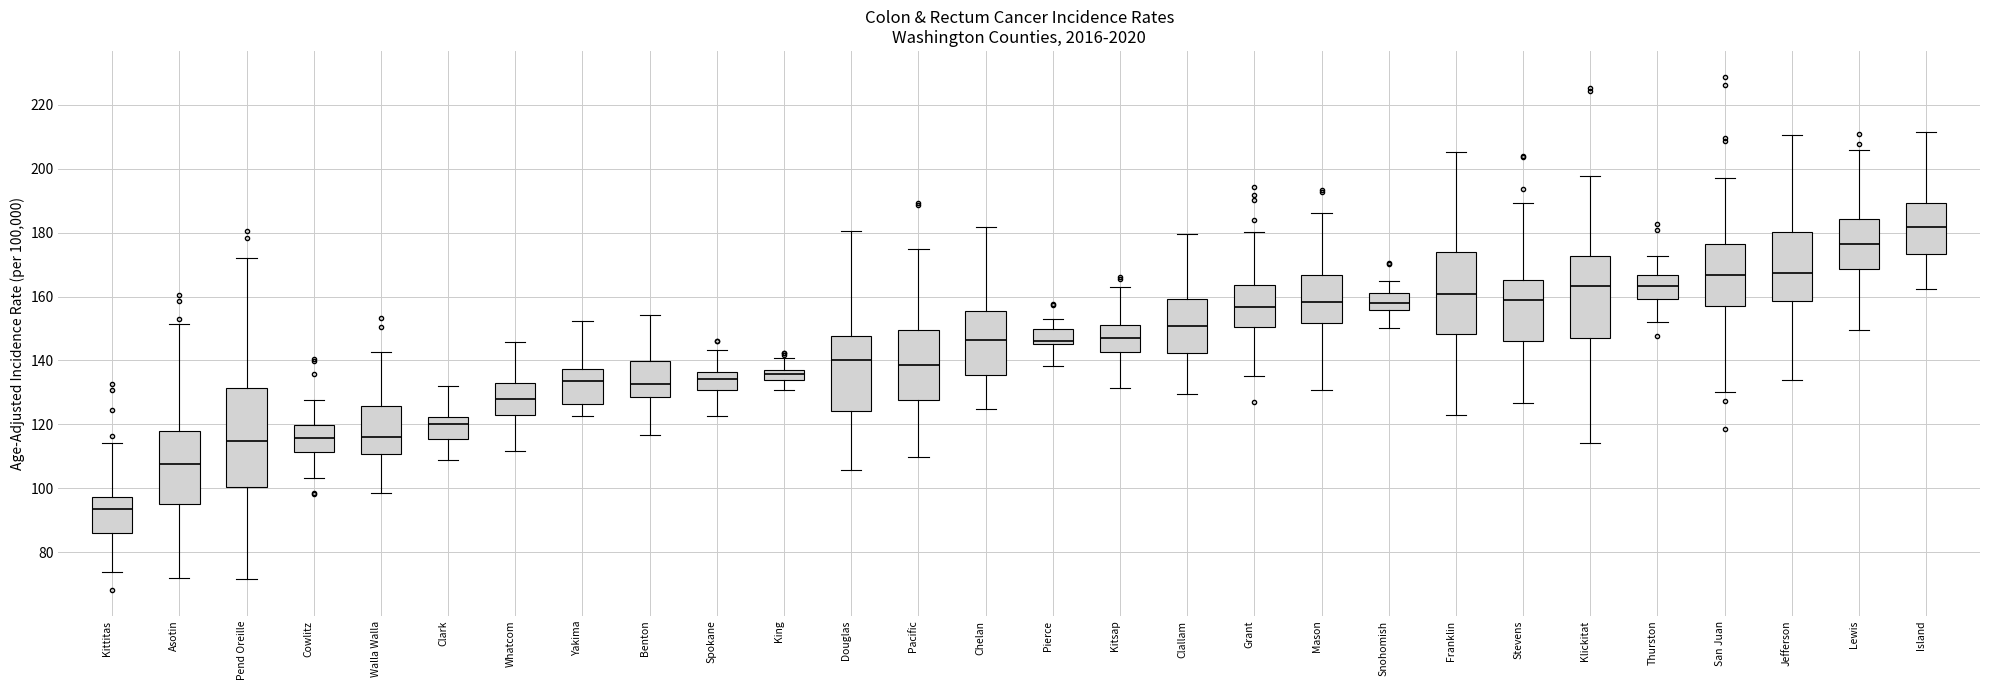

Reading left to right, transcribe this box plot: for each box, give where its median line is, the range the box spans, and where its two whiskers end, as read against the y-axis. The values are not printed on the chart, so give them approximately, as read against the axis.

Kittitas: median 94, box 86 to 98, whiskers 74 to 114
Asotin: median 108, box 96 to 118, whiskers 72 to 152
Pend Oreille: median 114, box 100 to 132, whiskers 72 to 172
Cowlitz: median 116, box 112 to 120, whiskers 104 to 128
Walla Walla: median 116, box 110 to 126, whiskers 98 to 142
Clark: median 120, box 116 to 122, whiskers 110 to 132
Whatcom: median 128, box 122 to 132, whiskers 112 to 146
Yakima: median 134, box 126 to 138, whiskers 122 to 152
Benton: median 132, box 128 to 140, whiskers 116 to 154
Spokane: median 134, box 130 to 136, whiskers 122 to 144
King: median 136 (inside the box), box 134 to 136, whiskers 130 to 140
Douglas: median 140, box 124 to 148, whiskers 106 to 180
Pacific: median 138, box 128 to 150, whiskers 110 to 174
Chelan: median 146, box 136 to 156, whiskers 124 to 182
Pierce: median 146 (just above the box's lower edge), box 146 to 150, whiskers 138 to 154
Kitsap: median 146, box 142 to 152, whiskers 132 to 164
Clallam: median 150, box 142 to 160, whiskers 130 to 180
Grant: median 156, box 150 to 164, whiskers 136 to 180
Mason: median 158, box 152 to 166, whiskers 130 to 186
Snohomish: median 158, box 156 to 162, whiskers 150 to 164
Franklin: median 160, box 148 to 174, whiskers 124 to 206
Stevens: median 158, box 146 to 166, whiskers 126 to 190
Klickitat: median 164, box 148 to 172, whiskers 114 to 198
Thurston: median 164, box 160 to 166, whiskers 152 to 172
San Juan: median 166, box 158 to 176, whiskers 130 to 198
Jefferson: median 168, box 158 to 180, whiskers 134 to 210
Lewis: median 176, box 168 to 184, whiskers 150 to 206
Island: median 182, box 174 to 190, whiskers 162 to 212